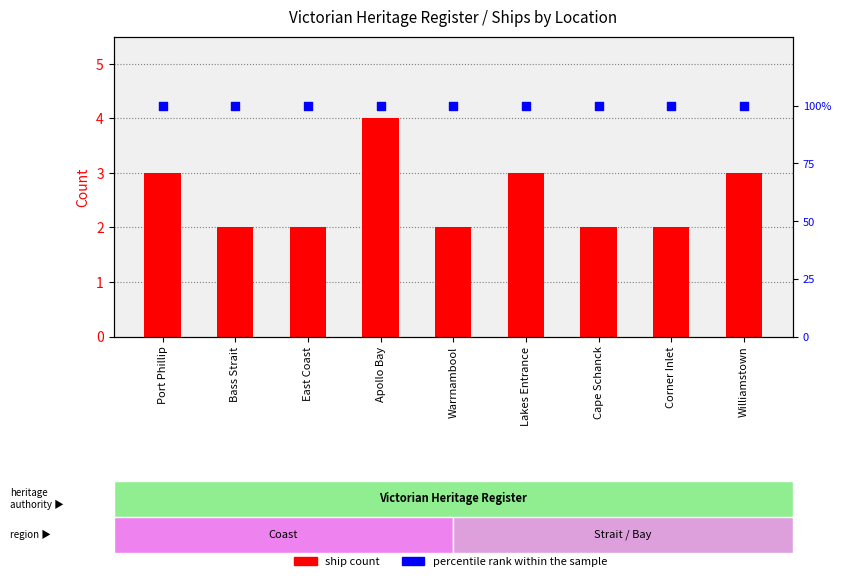

Which series contains the highest Y value?

percentile rank within the sample